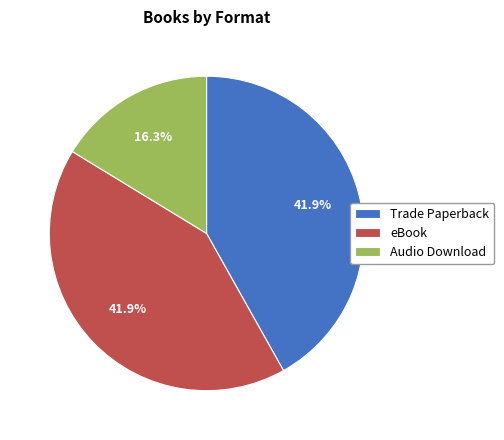

Is there any slice that represents more than half of the pie?

No